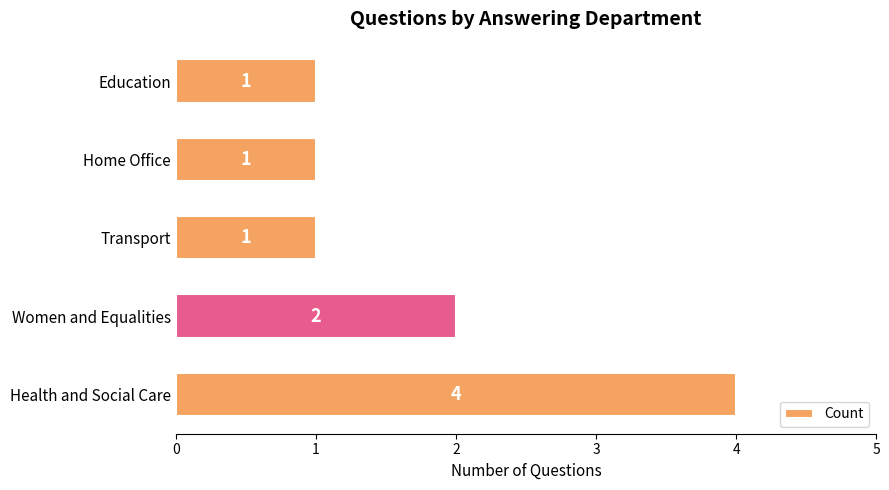

How many values are between 1 and 2?

4